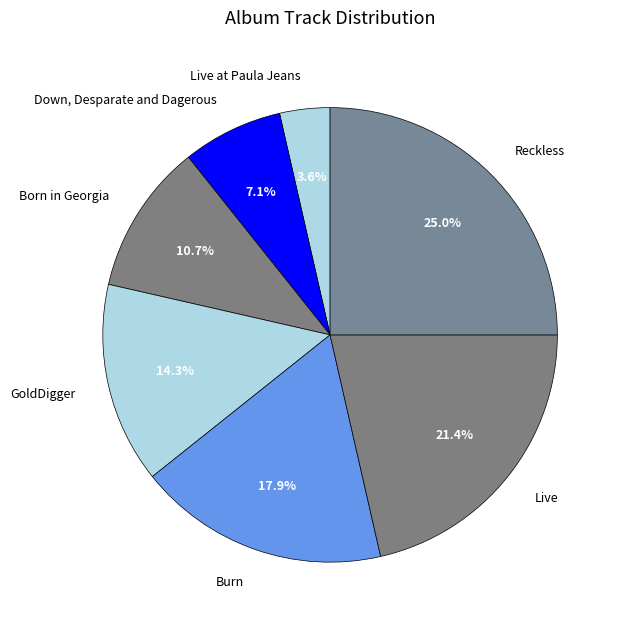

Is there any slice that represents more than half of the pie?

No